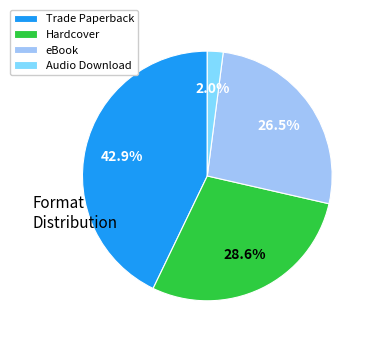

What percentage is the Audio Download slice, to the nearest percent?

2%